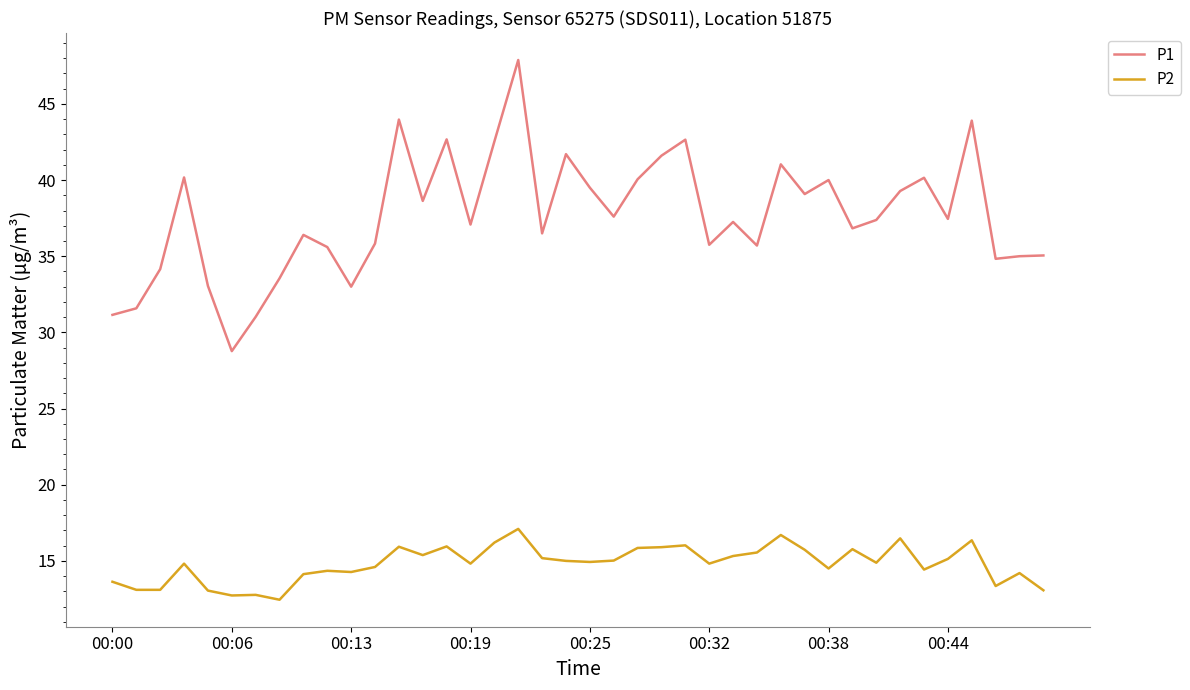

What is the highest value of the P1 series?

47.9